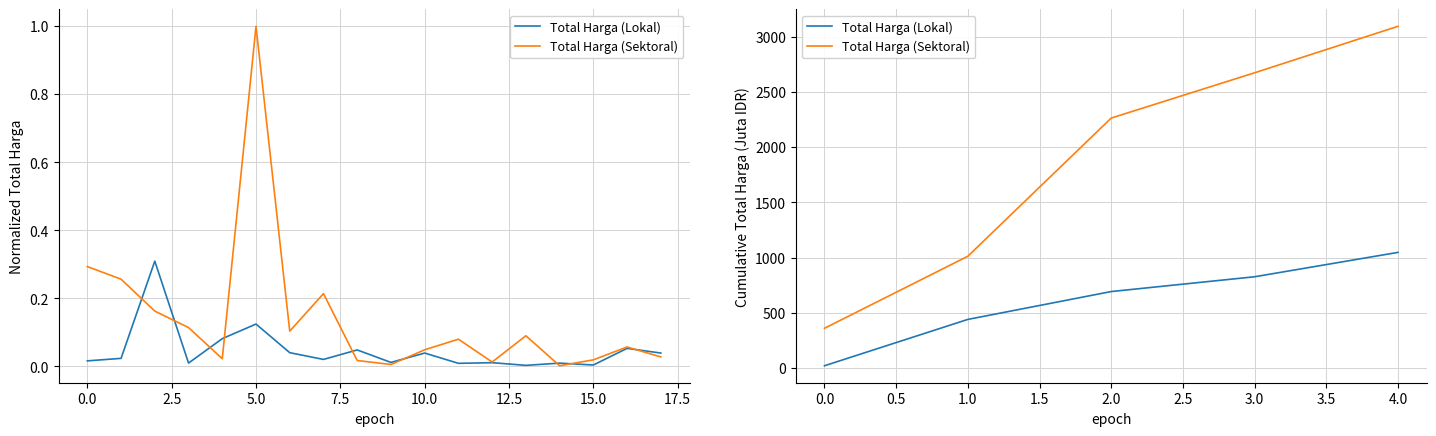

What is the minimum value for Total Harga (Lokal)?

19.9